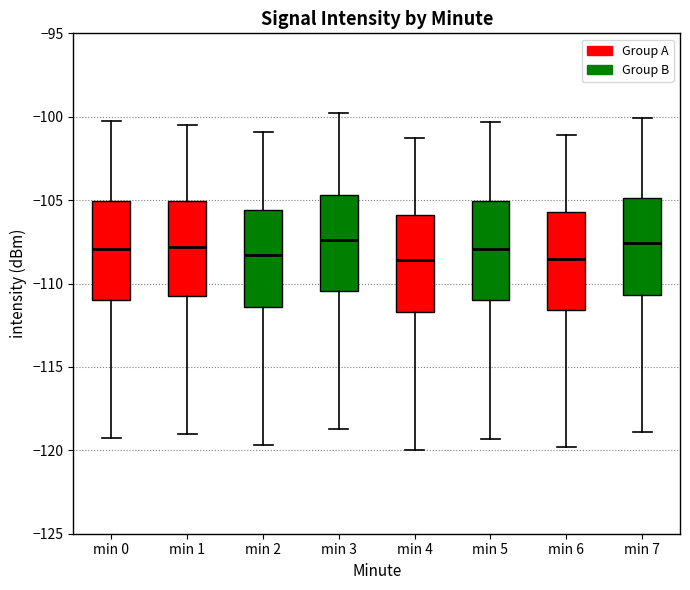

Reading left to right, transcribe this box plot: for each box, give where its median line is, the range the box spans, and where its two whiskers end, as read against the y-axis. The values are not printed on the chart, so give them approximately, as read against the axis.

min 0: median -108.0, box -111.0 to -105.0, whiskers -119.5 to -100.5
min 1: median -108.0, box -111.0 to -105.0, whiskers -119.0 to -100.5
min 2: median -108.5, box -111.5 to -105.5, whiskers -119.5 to -101.0
min 3: median -107.5, box -110.5 to -104.5, whiskers -118.5 to -100.0
min 4: median -108.5, box -111.5 to -106.0, whiskers -120.0 to -101.5
min 5: median -108.0, box -111.0 to -105.0, whiskers -119.5 to -100.5
min 6: median -108.5, box -111.5 to -105.5, whiskers -120.0 to -101.0
min 7: median -107.5, box -110.5 to -105.0, whiskers -119.0 to -100.0